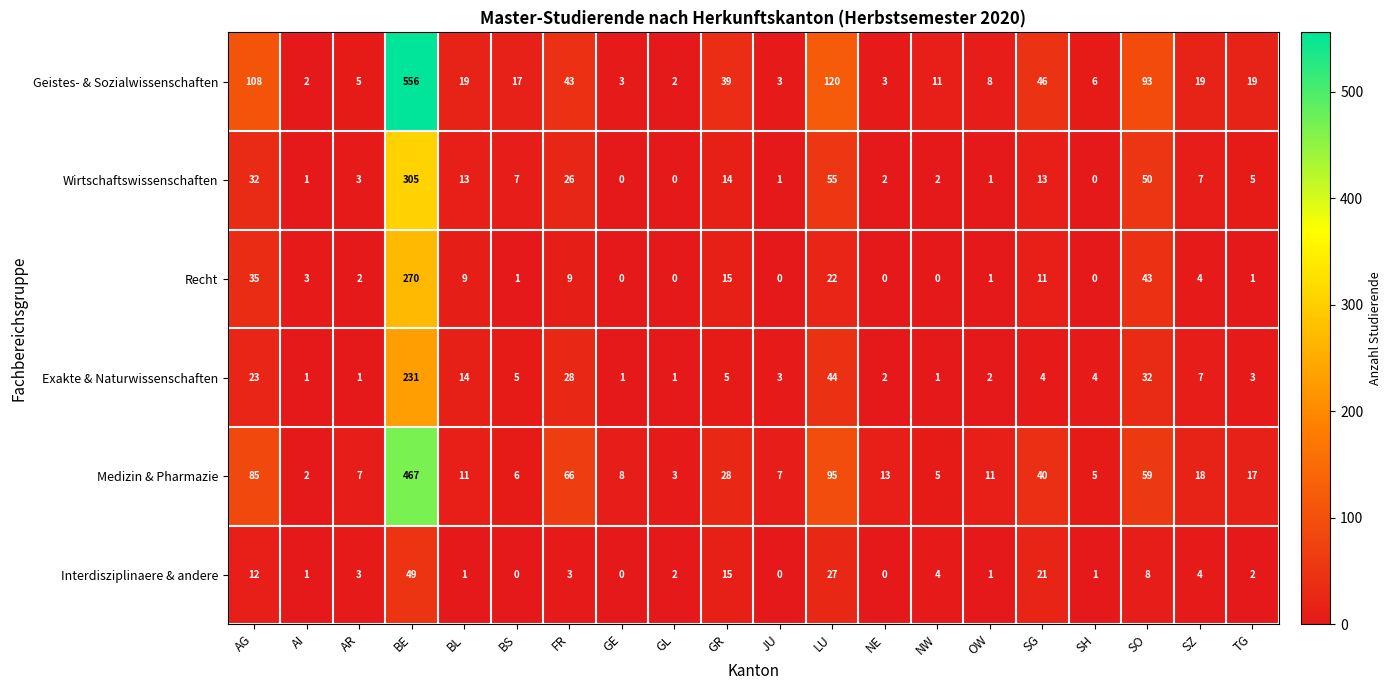

Rank the series by their maximum value, from lowest to highest.

Interdisziplinaere & andere, Exakte & Naturwissenschaften, Recht, Wirtschaftswissenschaften, Medizin & Pharmazie, Geistes- & Sozialwissenschaften